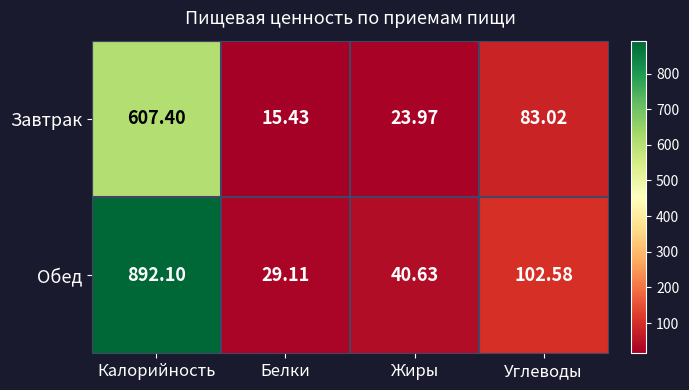

Where does the Завтрак series first go above 83?

Калорийность